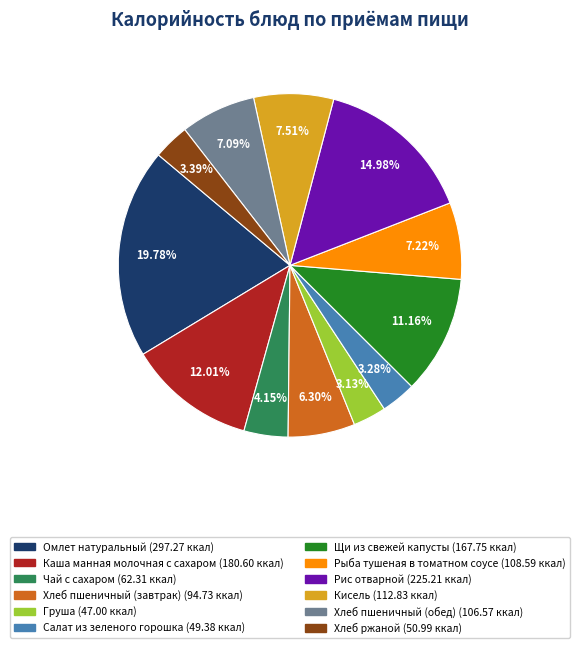

Which slice is the largest?

Омлет натуральный